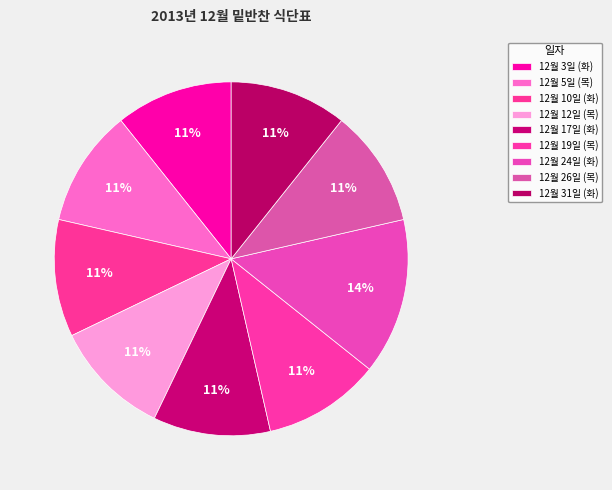

To the nearest percent, what portion does 12월 31일 (화) represent?

11%